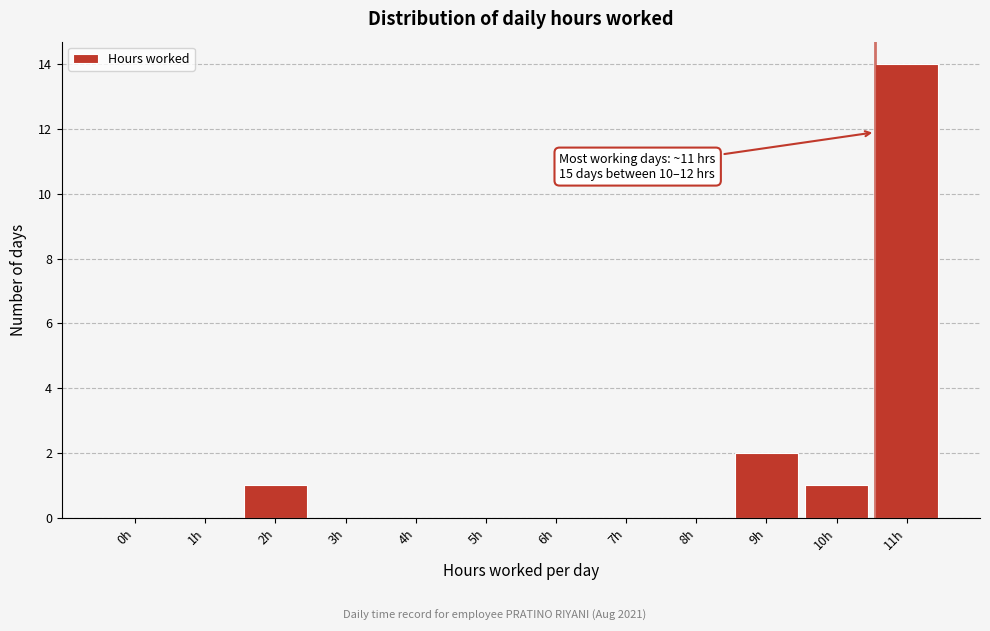

Reading right to left, what are all the values shown in this chart?

11h=14	10h=1	9h=2	8h=0	7h=0	6h=0	5h=0	4h=0	3h=0	2h=1	1h=0	0h=0